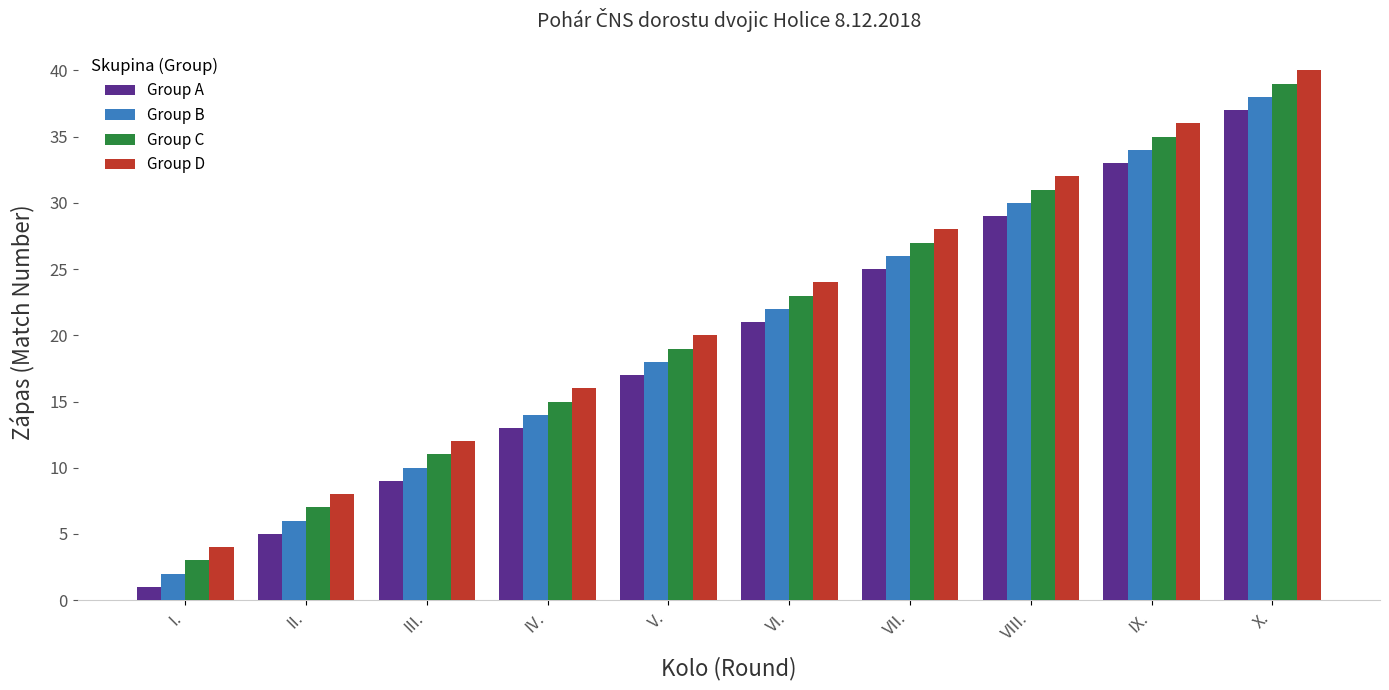

At how many categories does at least one series exceed 23?

5